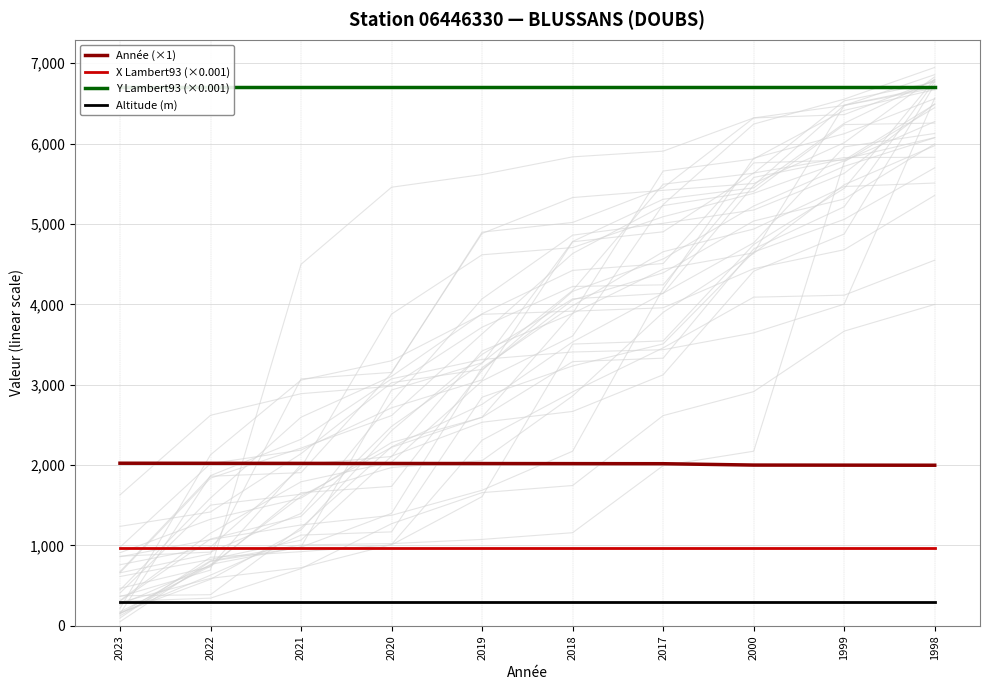

True or false: Année (×1) has more than 2 interior local peaks.

False